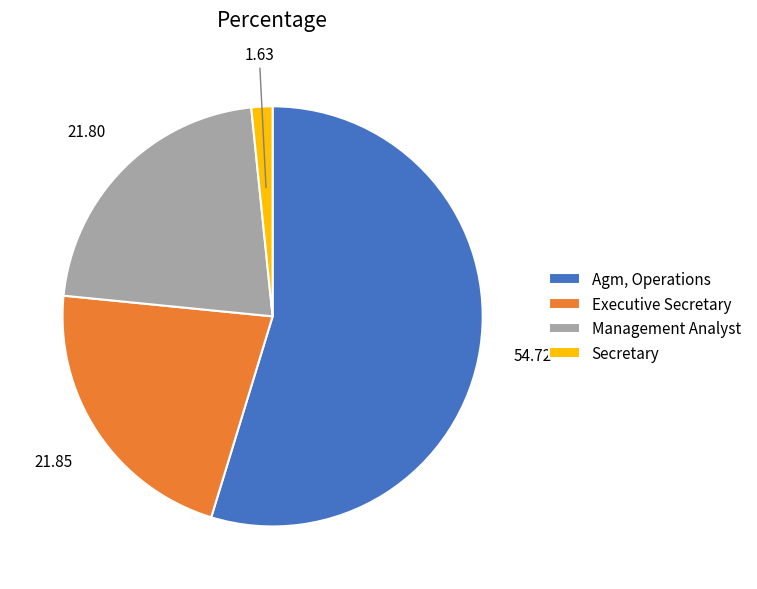

Combined, do Management Analyst and Agm, Operations account for over 50%?

Yes